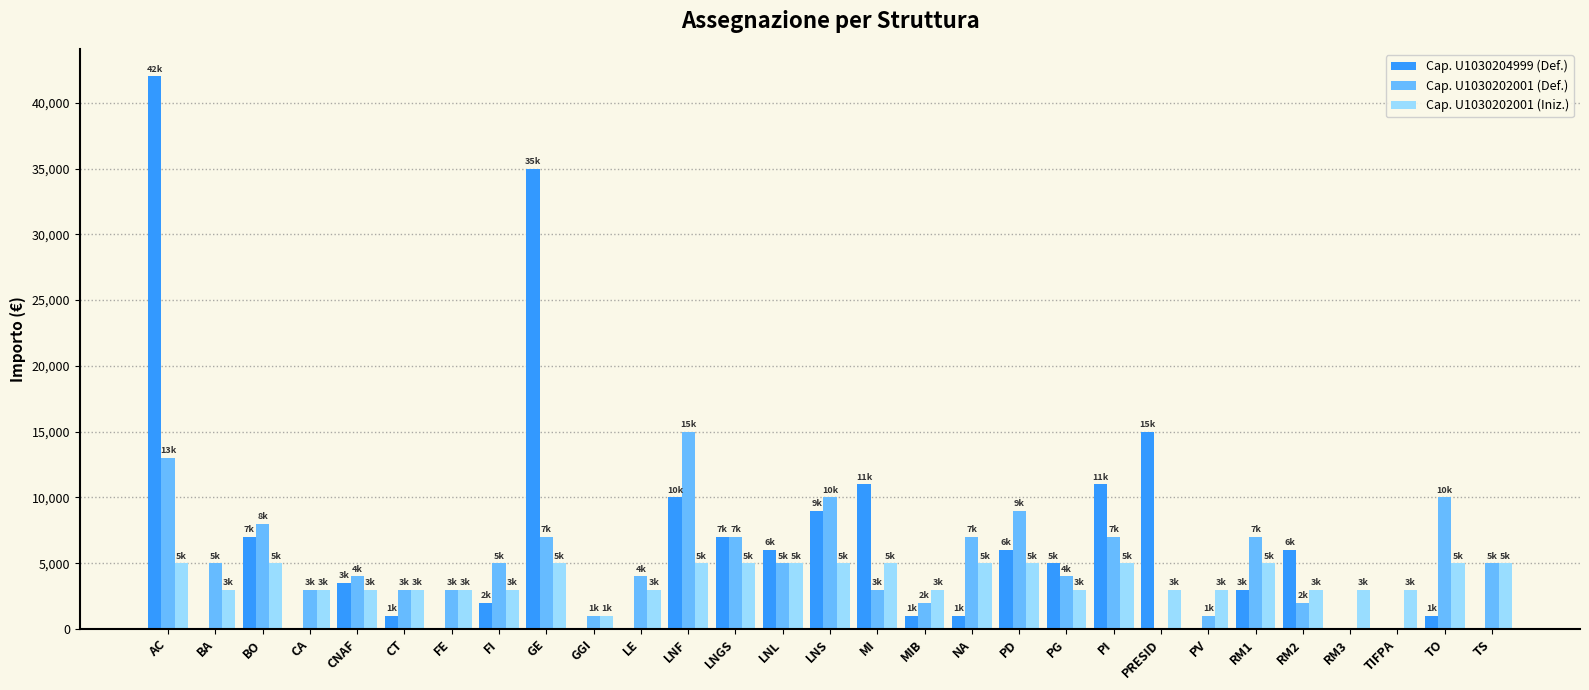

Which series has the largest range (max minus min)?

Cap. U1030204999 (Def.)